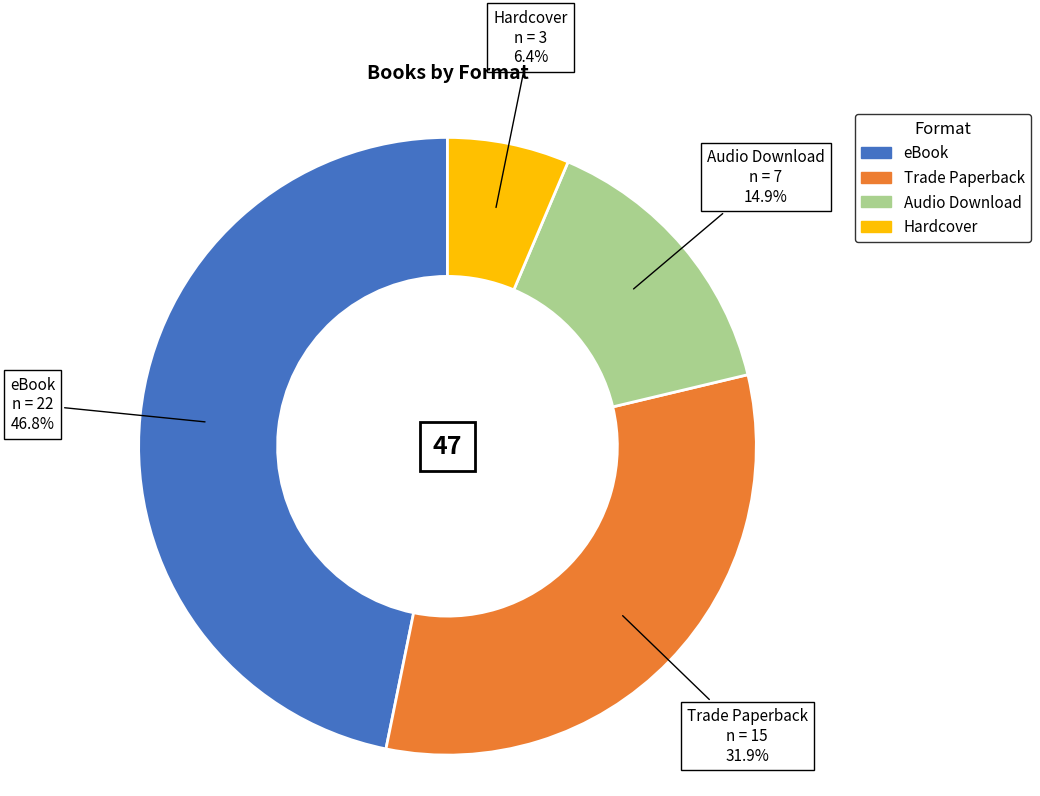

How many segments does this pie chart have?

4